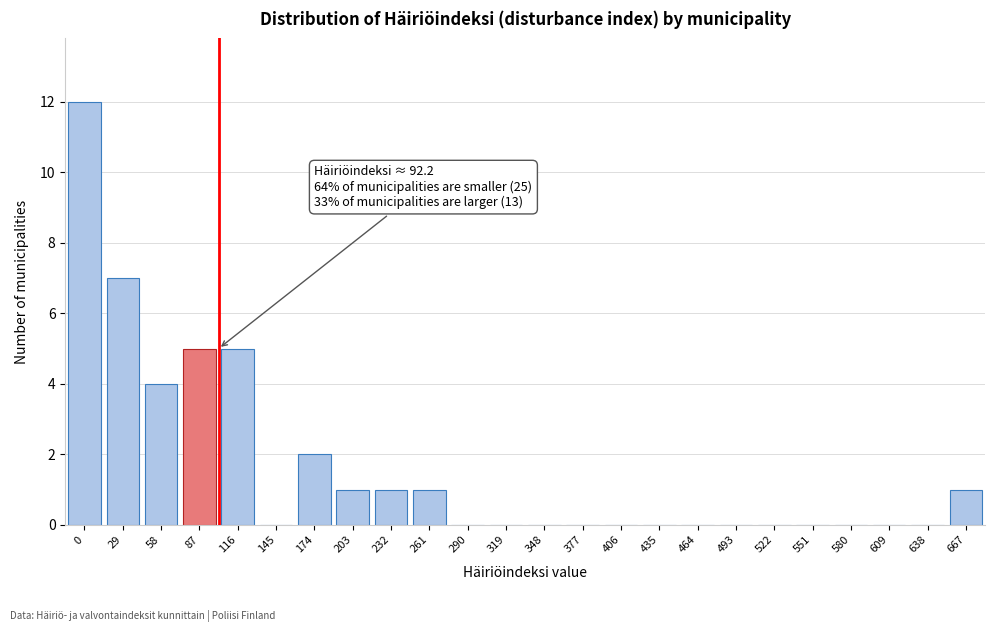

Reading left to right, list all the values displayed in this chart.

0=12	29=7	58=4	87=5	116=5	145=0	174=2	203=1	232=1	261=1	290=0	319=0	348=0	377=0	406=0	435=0	464=0	493=0	522=0	551=0	580=0	609=0	638=0	667=1